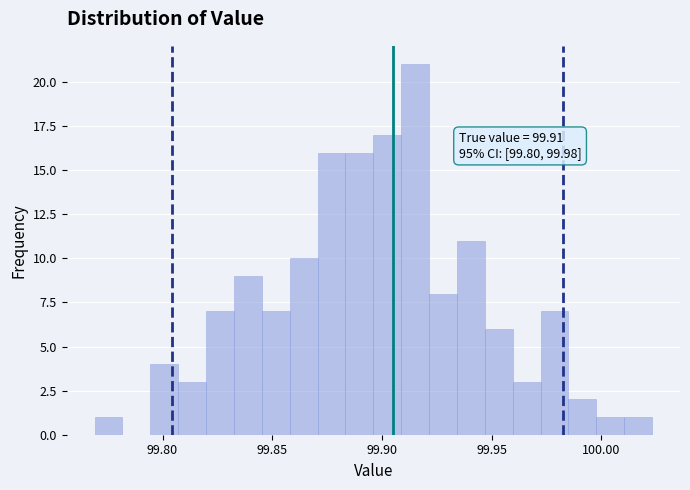

Read against the x-axis, roughly where is the centre of the tallest bar?

99.915